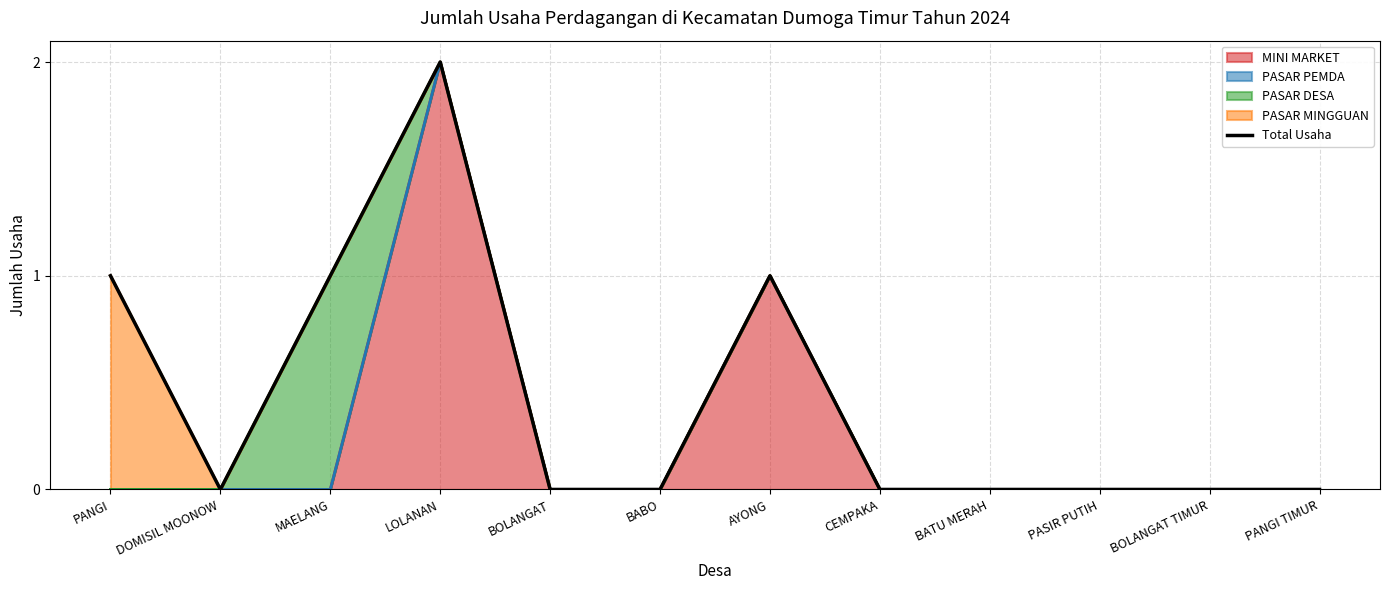

How many lines are shown in the chart?

1